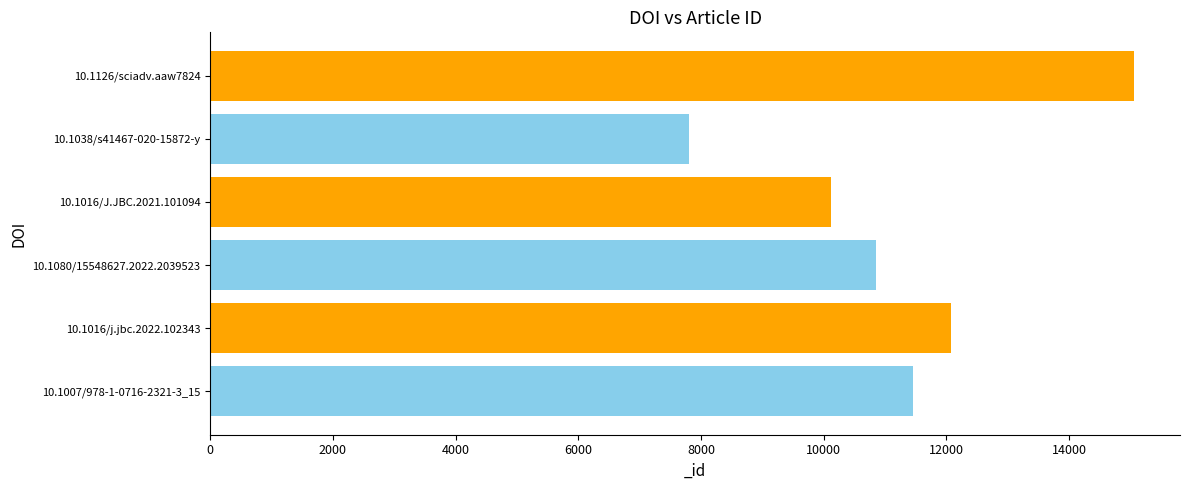

How many data points are less than 11456?

3